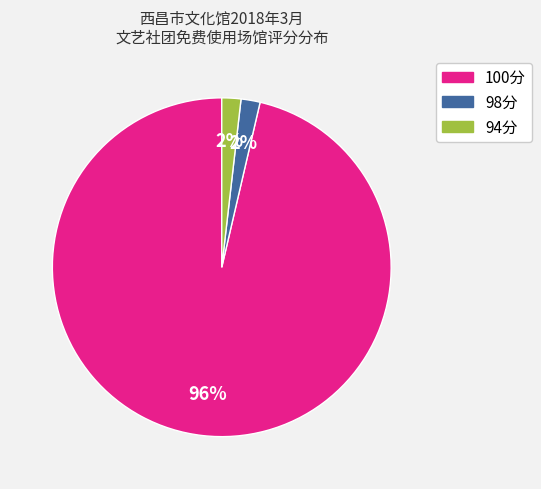

How many slices are in this pie chart?

3